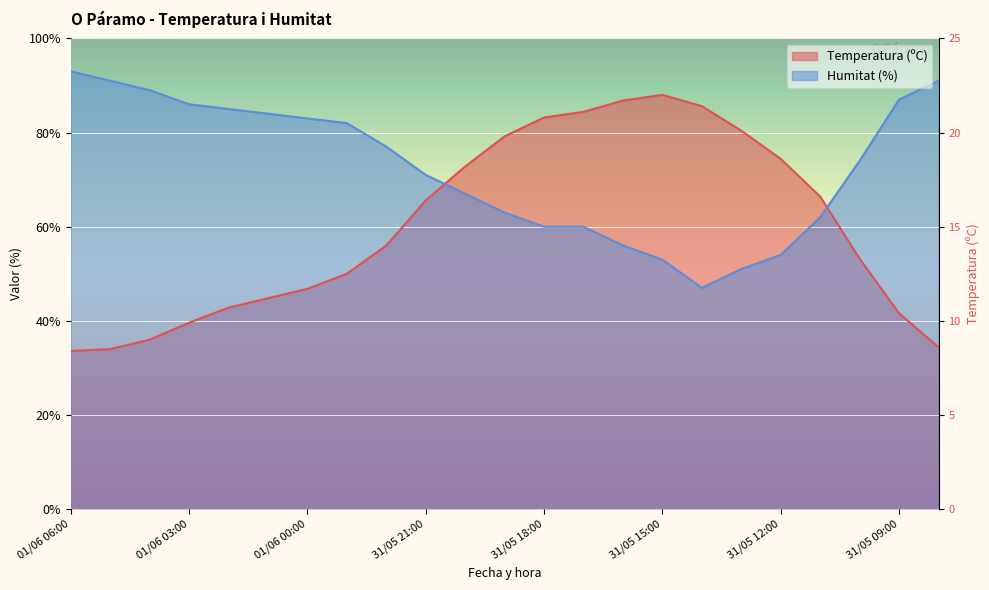

How many lines are shown in the chart?

2